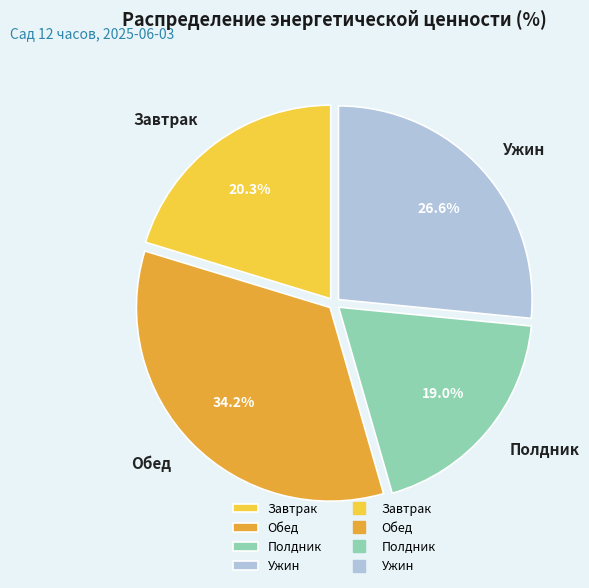

What is the largest slice in the pie chart?

Обед